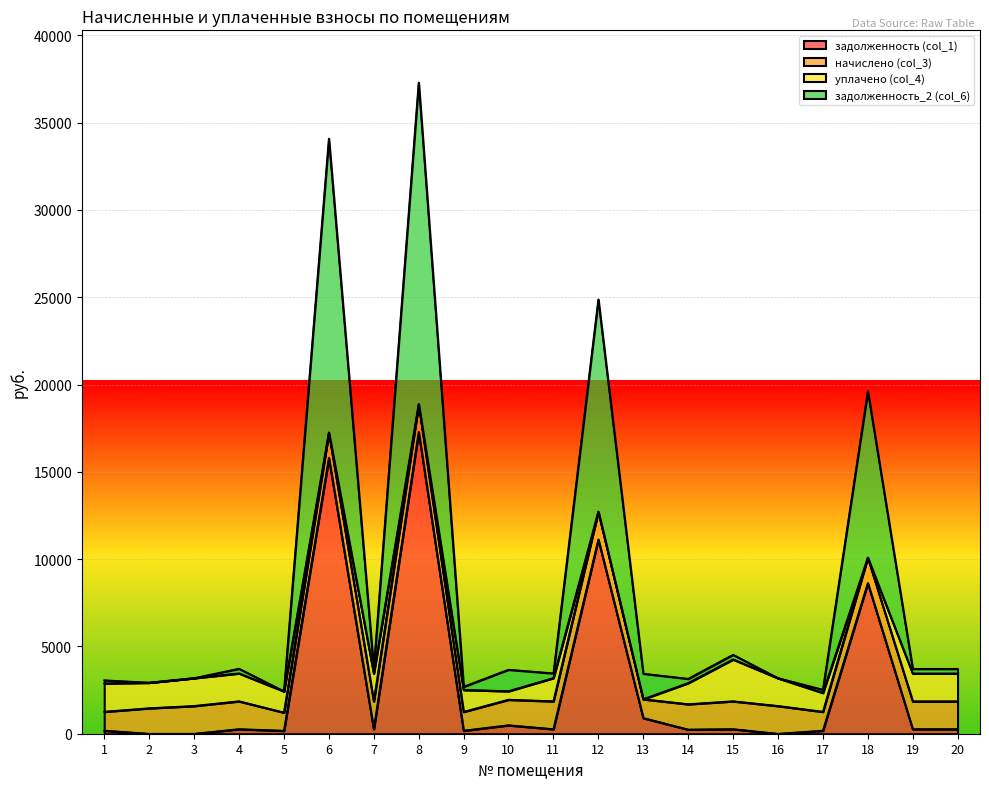

What is the total value across all series at 3?

3187.1